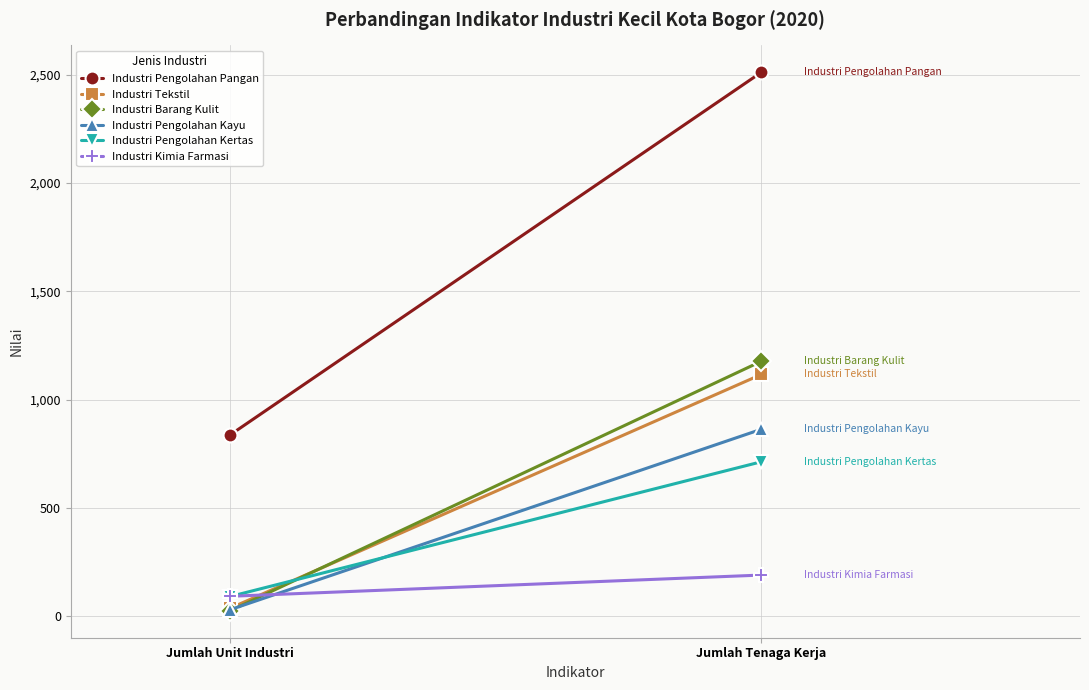

At which label is Industri Barang Kulit closest to 601?

Jumlah Unit Industri